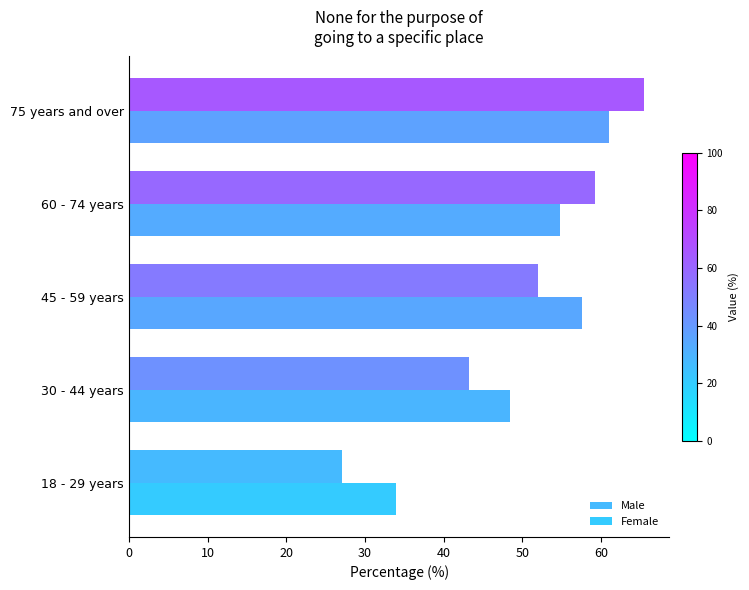

What is the sum of all Female values?

255.7